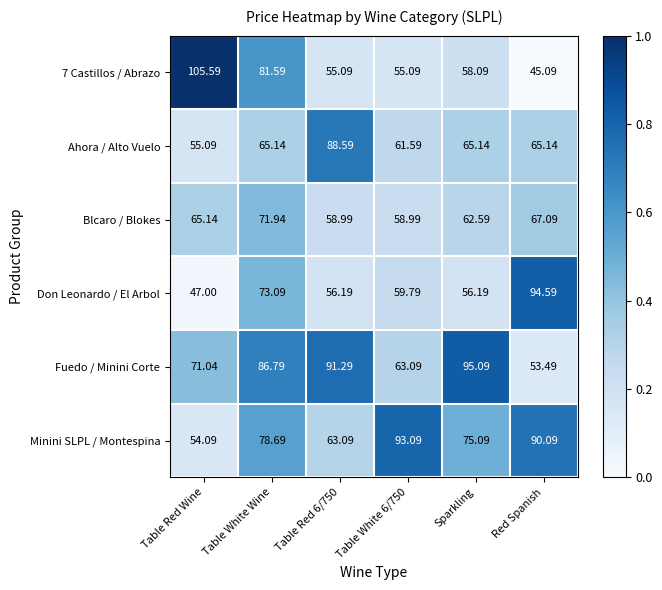

Rank the series by their maximum value, from highest to lowest.

7 Castillos / Abrazo, Fuedo / Minini Corte, Don Leonardo / El Arbol, Minini SLPL / Montespina, Ahora / Alto Vuelo, Blcaro / Blokes